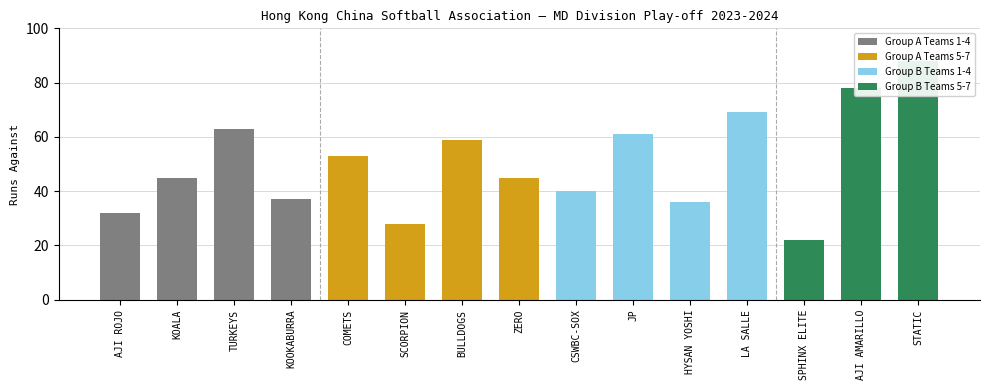

What is the maximum value shown in the chart?

88